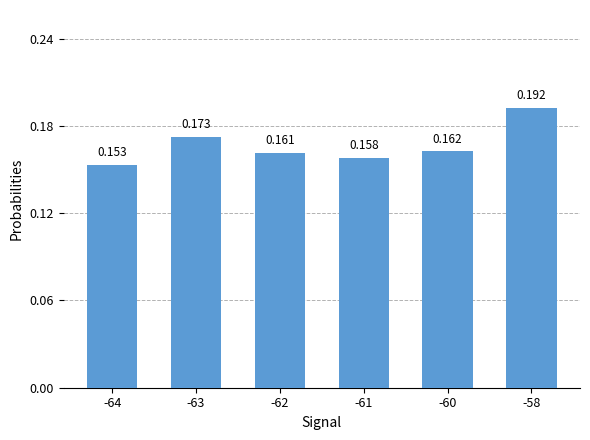

What is the sum of all values?

1.0